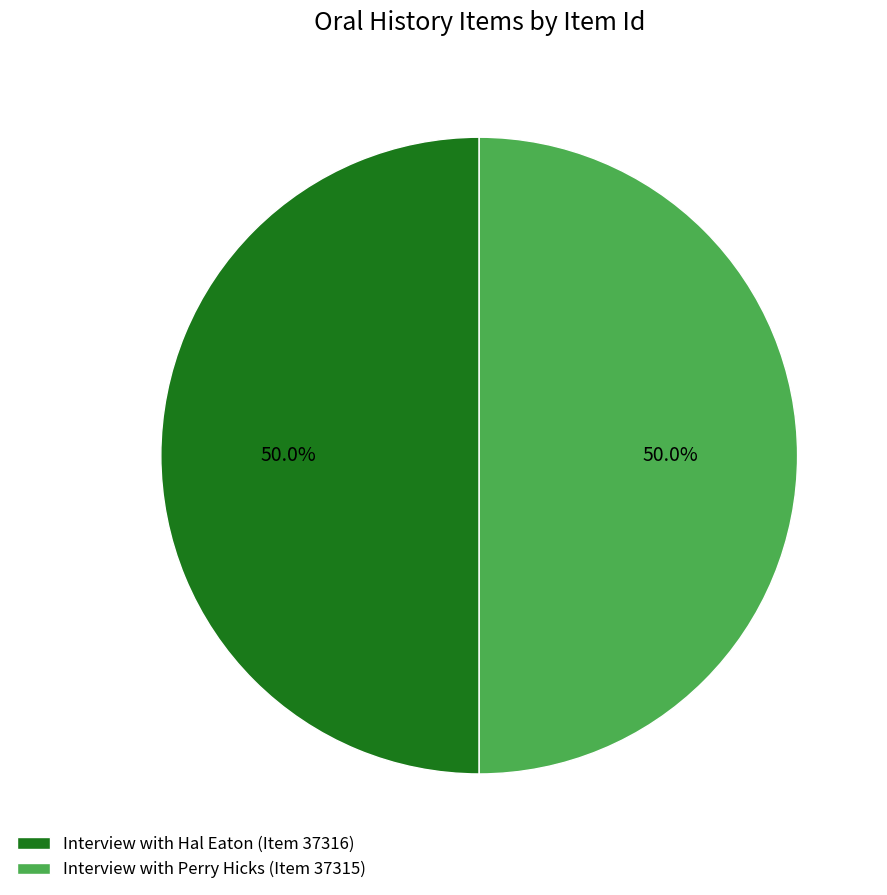

What is the ratio of the value at Interview with Perry Hicks (Item 37315) to the value at Interview with Hal Eaton (Item 37316)?

1.0